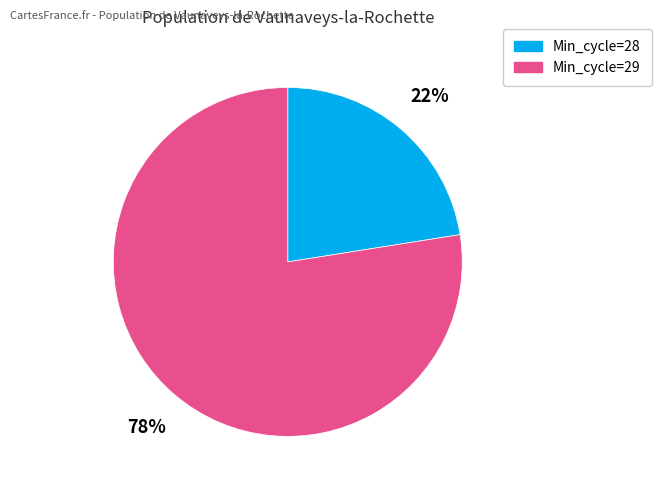

Is Min_cycle=29 the majority of the pie?

Yes